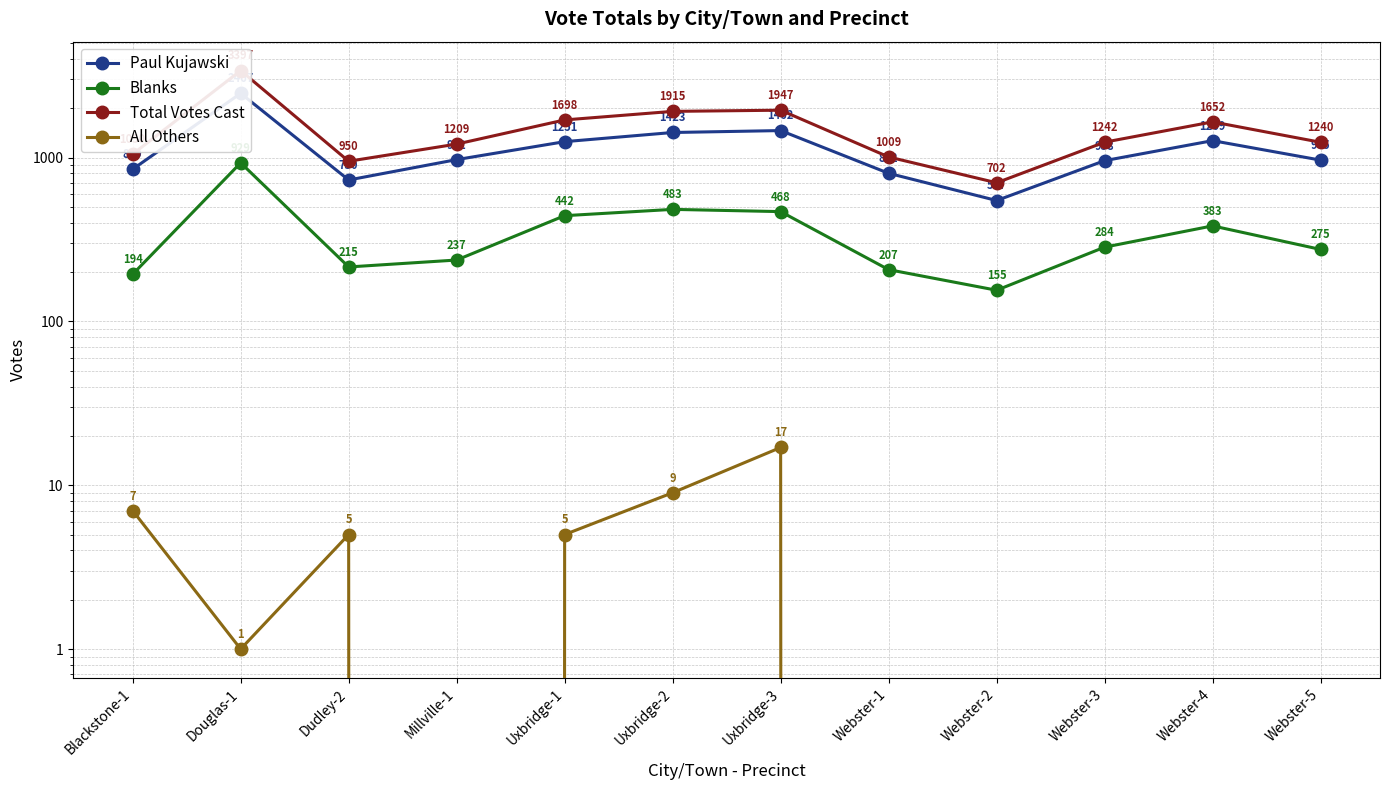

Where is Total Votes Cast nearest to the value 2049?

Uxbridge-3